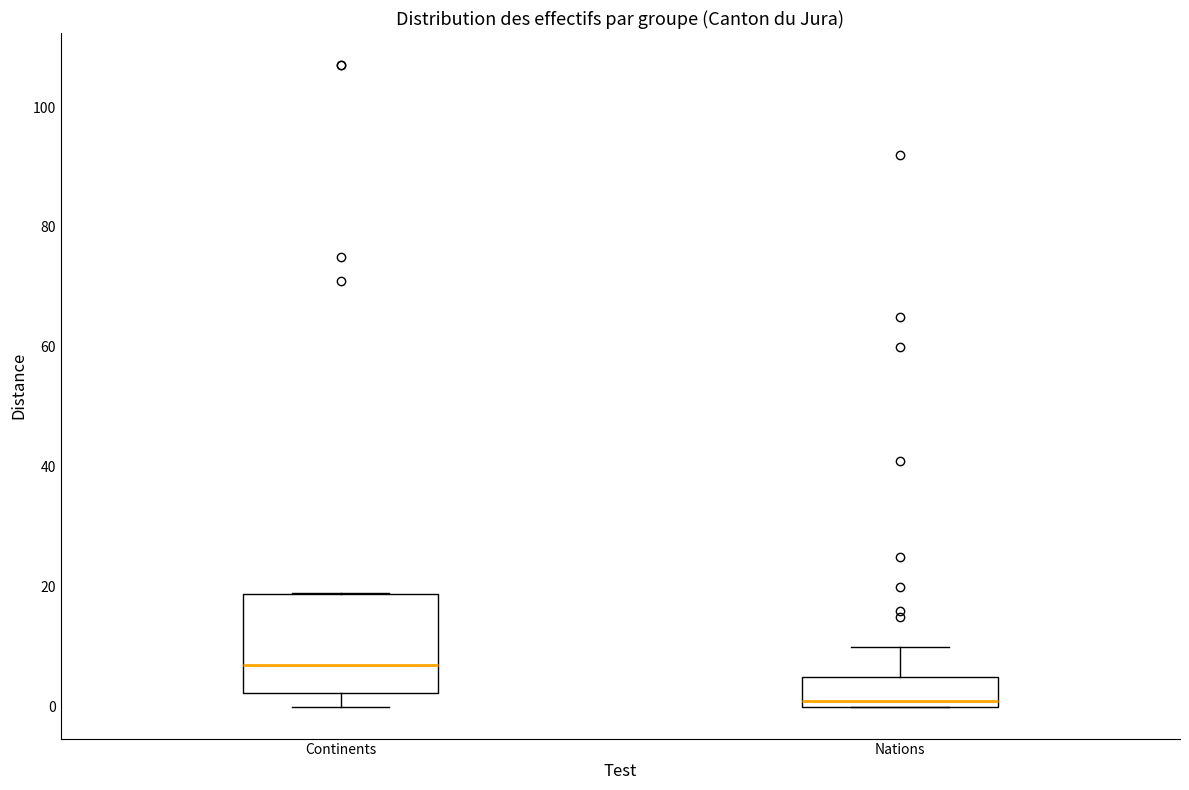

Reading left to right, read every box against the y-axis: the position of its median line, the range the box covers, and the ends of its whiskers. The values are not printed on the chart, so give them approximately, as read against the axis.

Continents: median 8, box 2 to 18, whiskers 0 to 20
Nations: median 2, box 0 to 6, whiskers 0 to 10